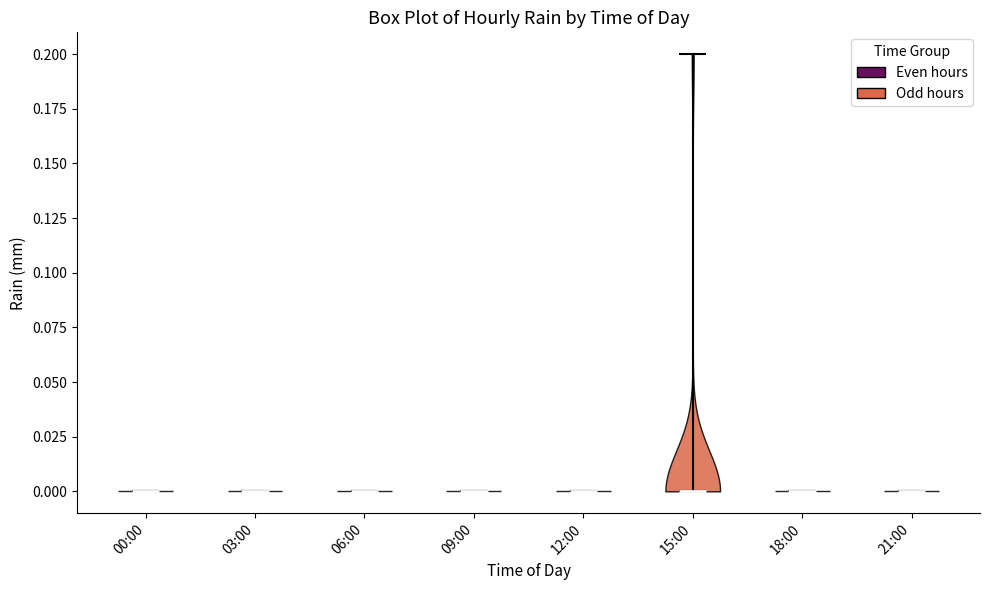

What is the highest point the violin for 06:00 reaches on the y-axis? The values are not printed on the chart, so give them approximately, as read against the axis.

0.0